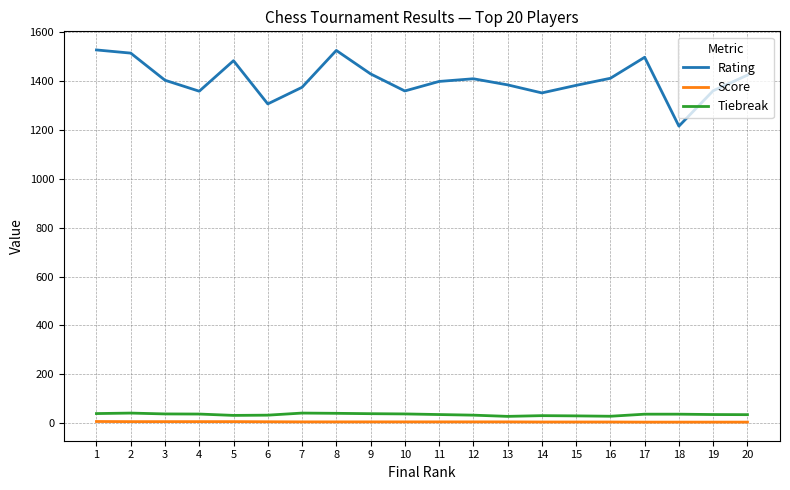

How many lines are shown in the chart?

3